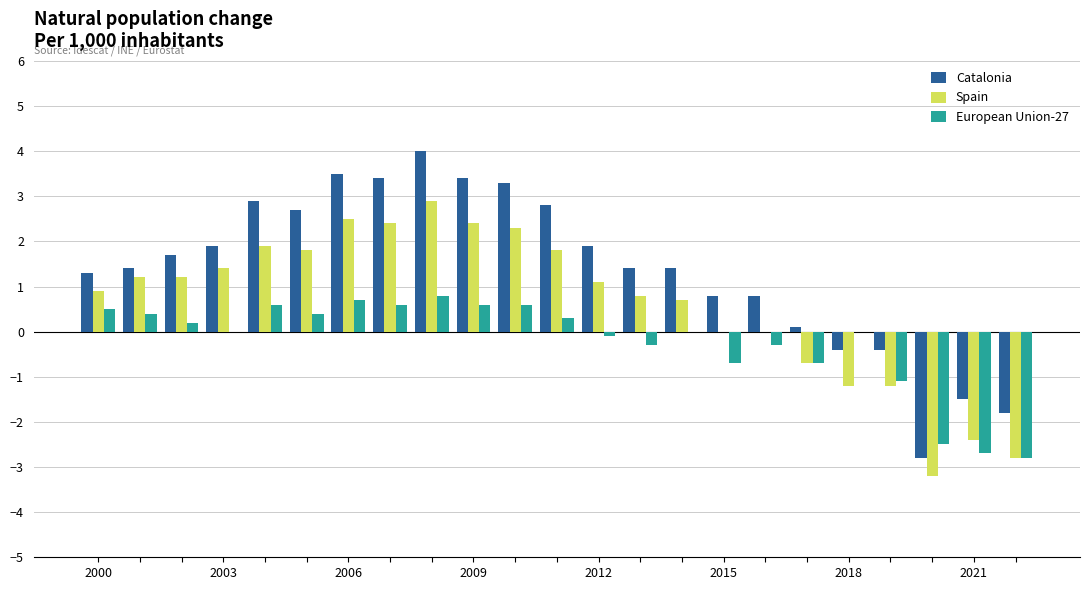

Are the bars horizontal?

No